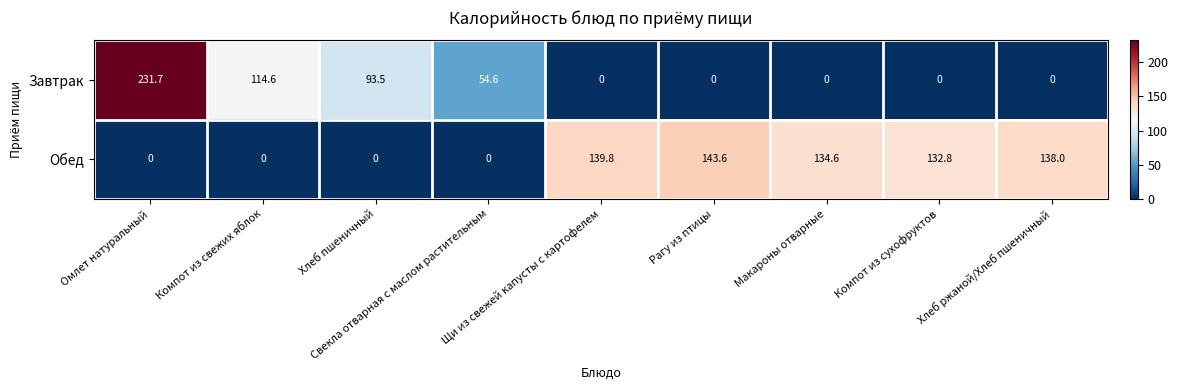

Which series has the widest spread of values?

Завтрак